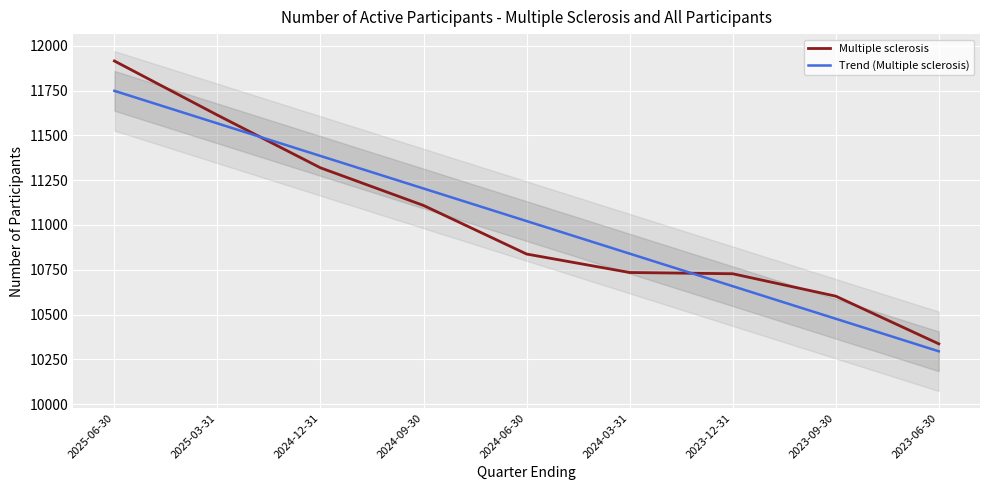

True or false: Trend (Multiple sclerosis) has a value of 10658.6 at 2023-12-31.

True